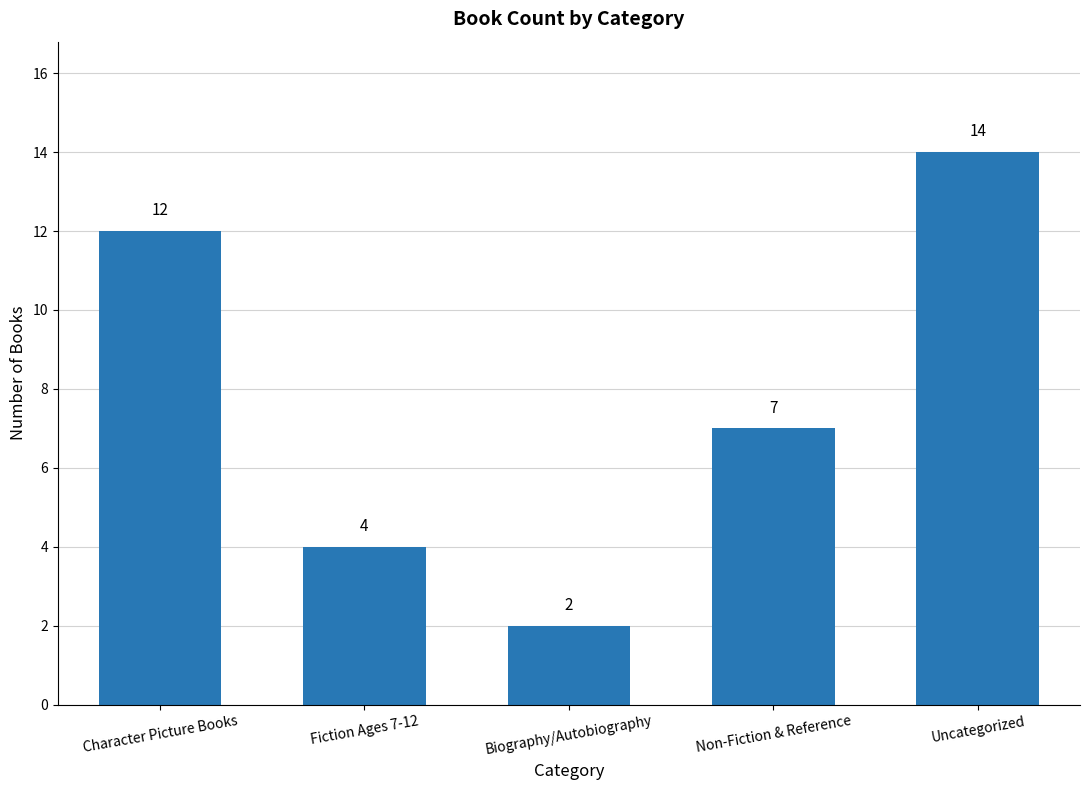

What is the label of the 3rd bar from the right?

Biography/Autobiography